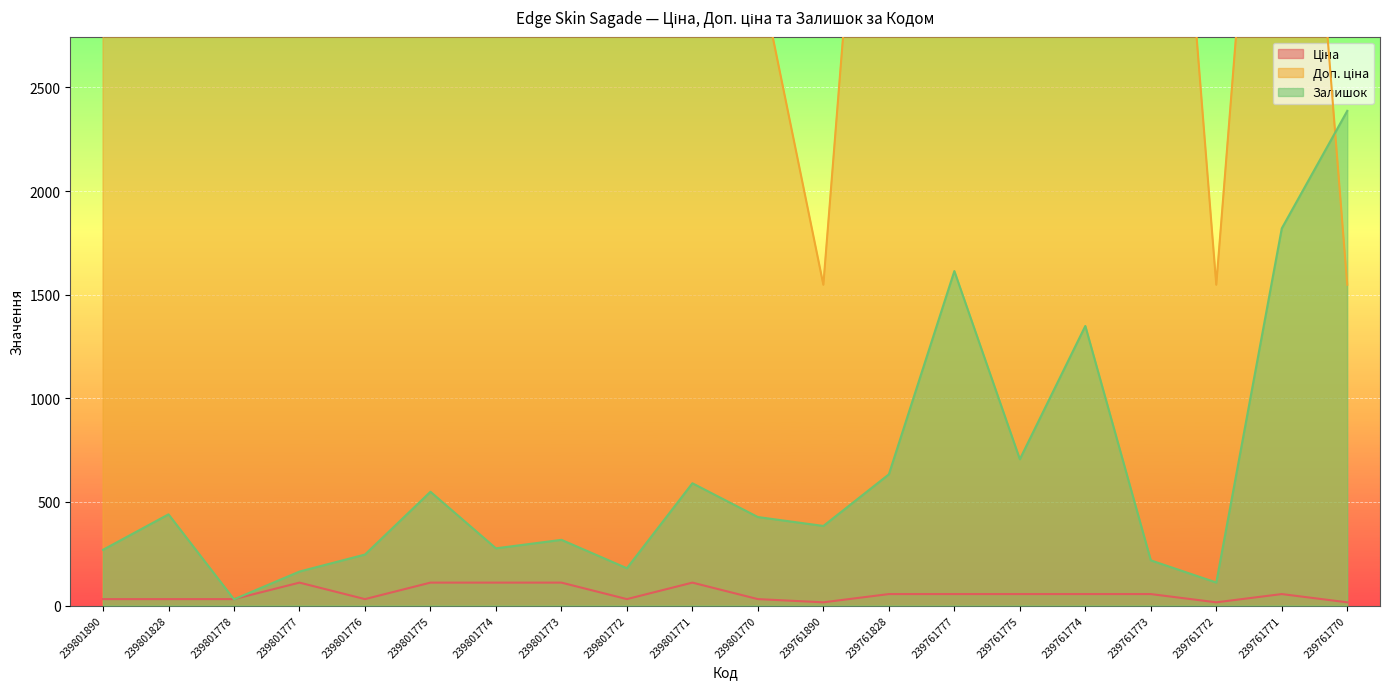

Reading right to left, transcribe all the data shown in this chart.

Ціна: 239761770=15.5	239761771=55.3	239761772=15.5	239761773=55.3	239761774=55.3	239761775=55.3	239761777=55.3	239761828=55.3	239761890=15.5	239801770=30.9	239801771=110.5	239801772=30.9	239801773=110.5	239801774=110.5	239801775=110.5	239801776=30.9	239801777=110.5	239801778=30.9	239801828=30.9	239801890=30.9
Доп. ціна: 239761770=1548.0	239761771=5528.0	239761772=1548.0	239761773=5528.0	239761774=5528.0	239761775=5528.0	239761777=5528.0	239761828=5528.0	239761890=1548.0	239801770=3095.0	239801771=11055.0	239801772=3095.0	239801773=11055.0	239801774=11055.0	239801775=11055.0	239801776=3095.0	239801777=11055.0	239801778=3095.0	239801828=3095.0	239801890=3095.0
Залишок: 239761770=2387.0	239761771=1820.0	239761772=111.0	239761773=218.0	239761774=1349.0	239761775=706.0	239761777=1614.0	239761828=633.0	239761890=384.0	239801770=427.0	239801771=590.0	239801772=180.0	239801773=317.0	239801774=276.0	239801775=549.0	239801776=246.0	239801777=164.0	239801778=30.0	239801828=440.0	239801890=269.0